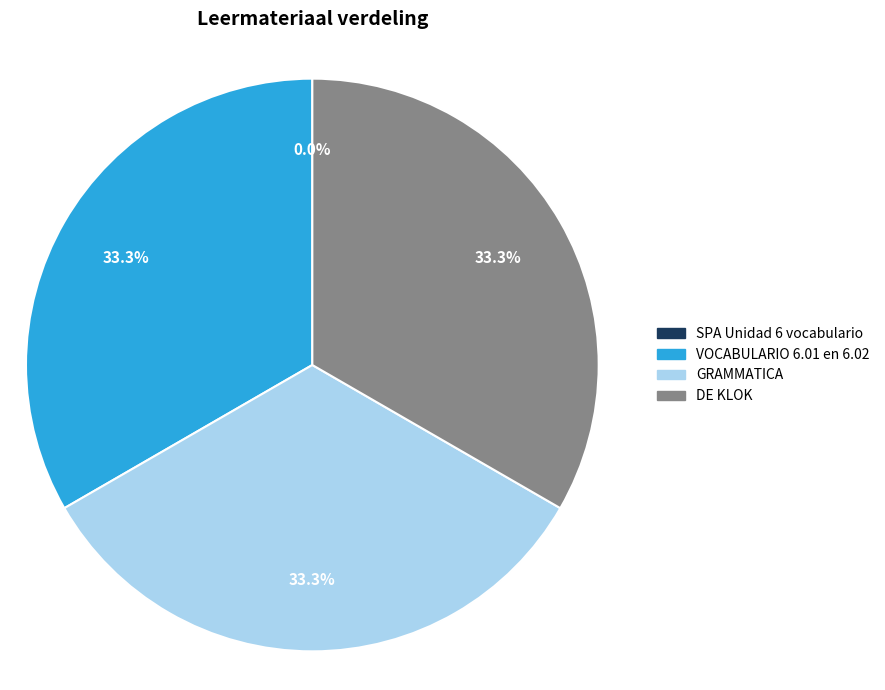

Does VOCABULARIO 6.01 en 6.02 account for over 50% of the chart?

No